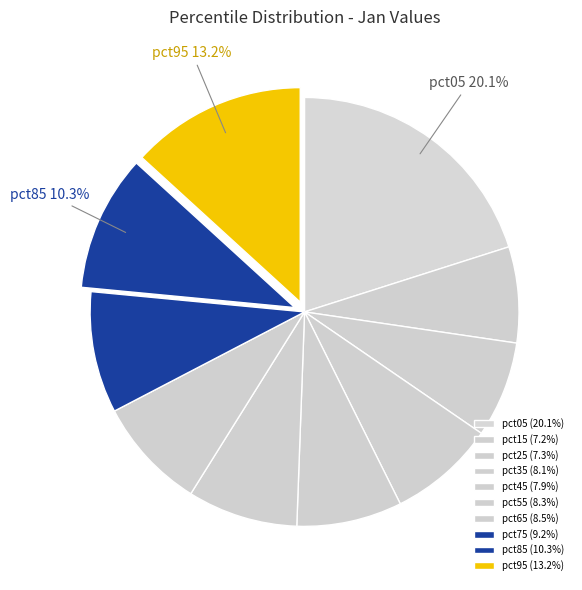

Does pct85 account for over 50% of the chart?

No